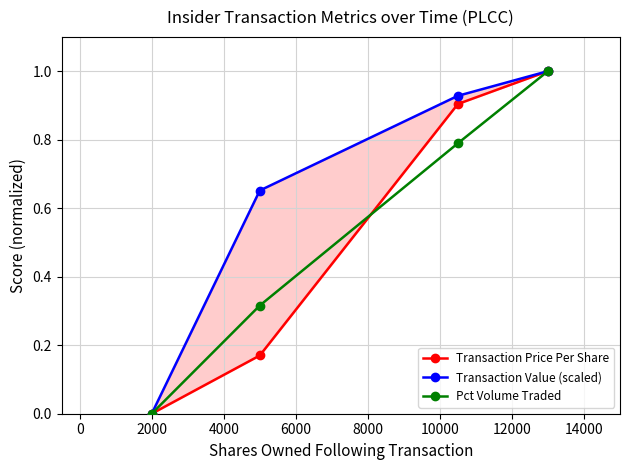

What is the value of the Pct Volume Traded point at the 3rd from the left?

0.8